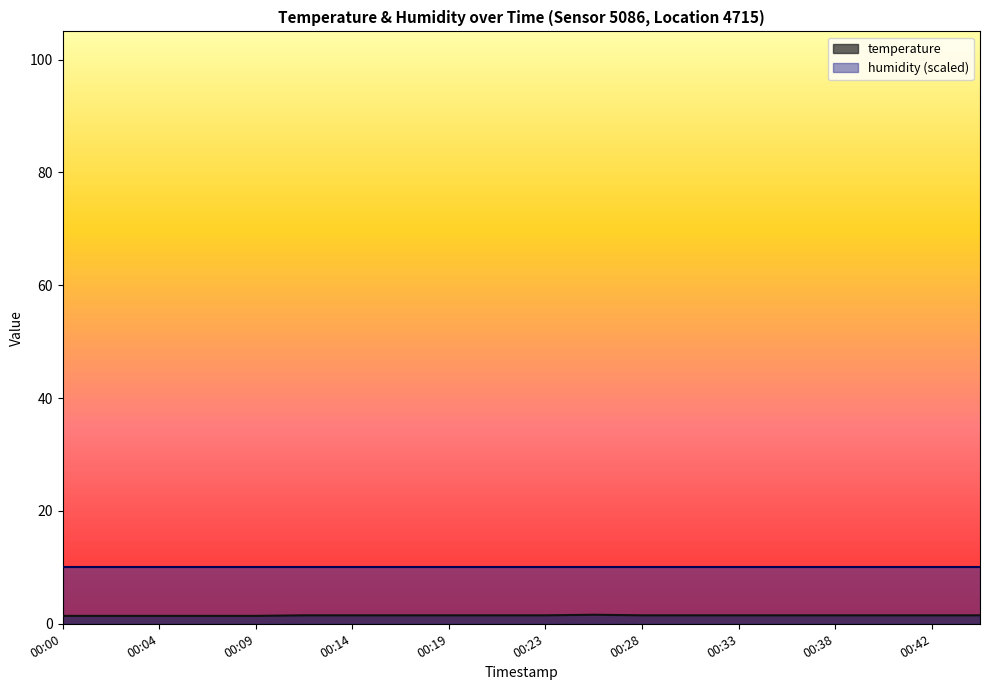

The humidity (scaled) series shows 4.9 at 00:00. True or false?

False